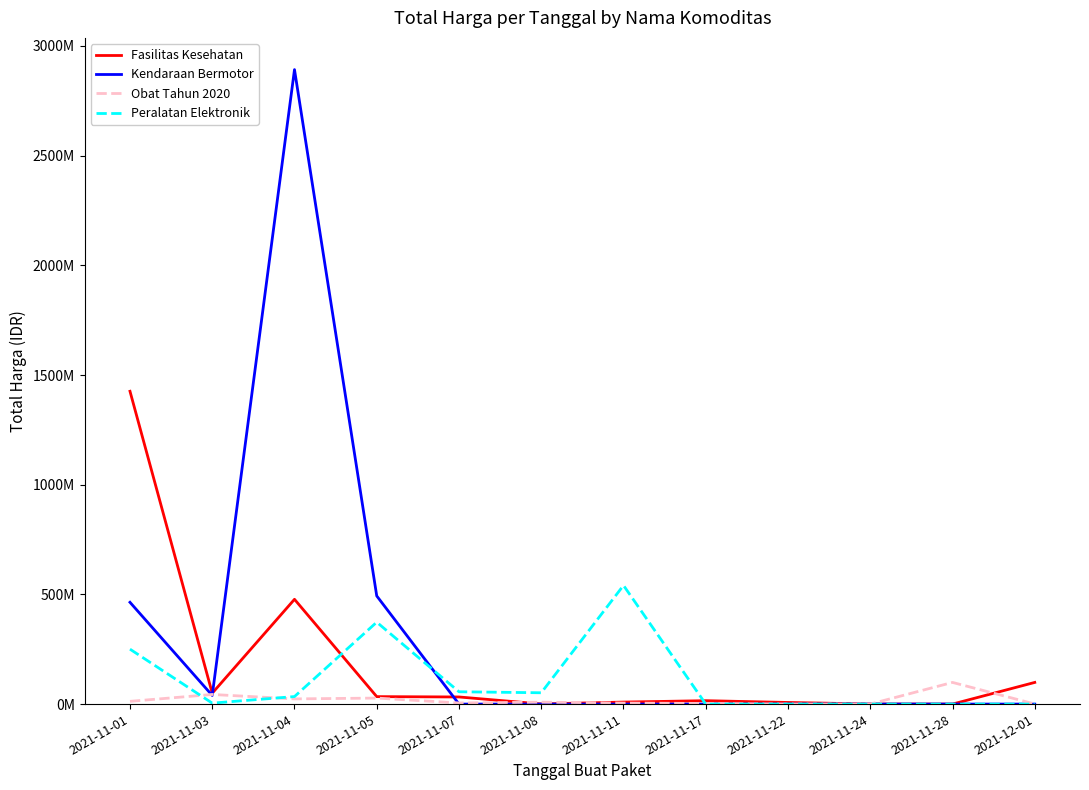

Is it true that Kendaraan Bermotor equals 2892122000 at 2021-11-04?

True